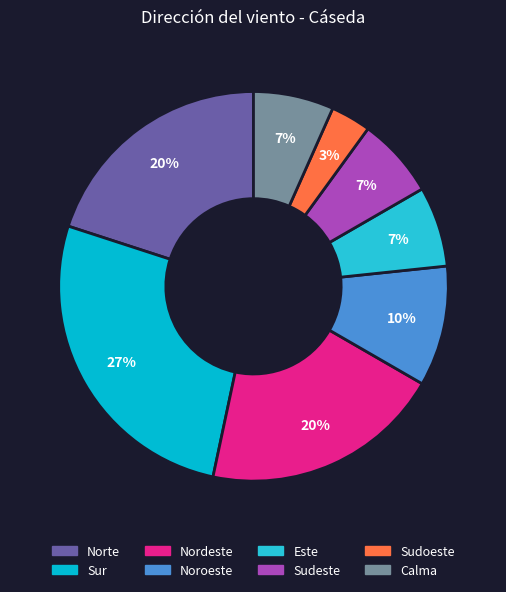

Is it true that Calma is 7% of the pie?

True